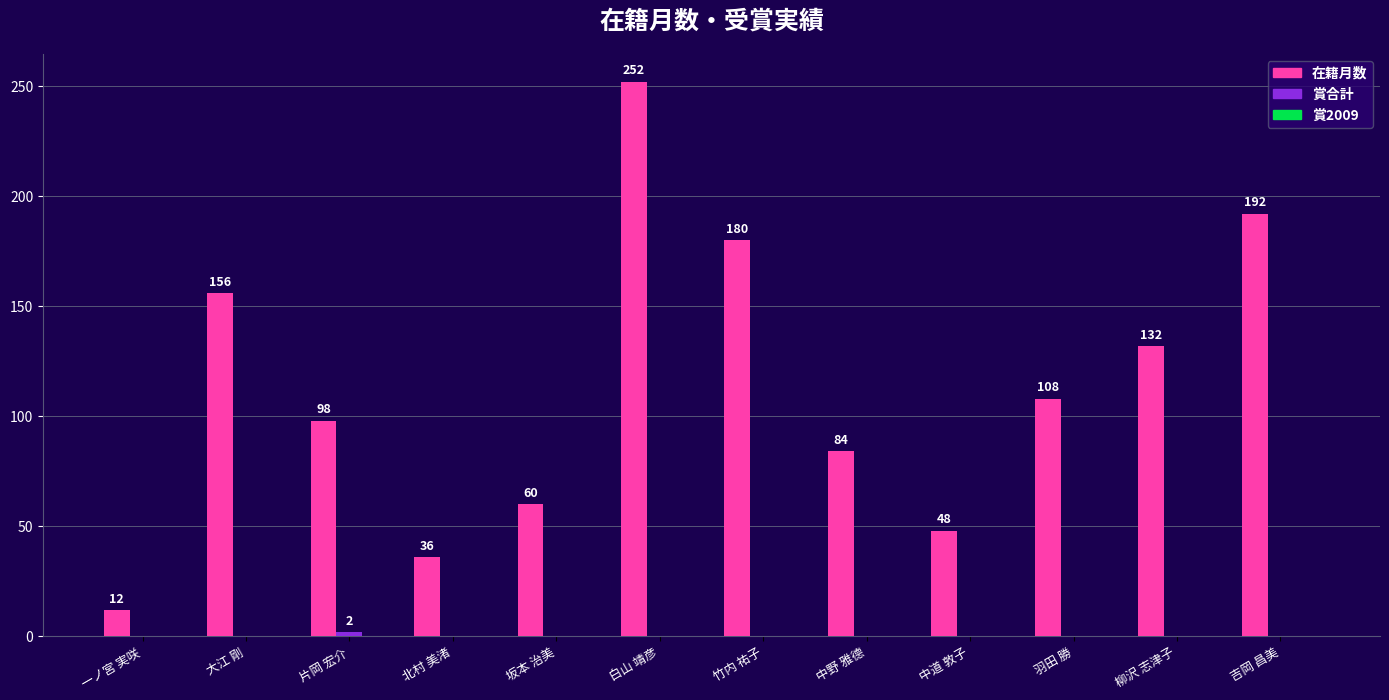

What is the total value across all series at 片岡 宏介?

100